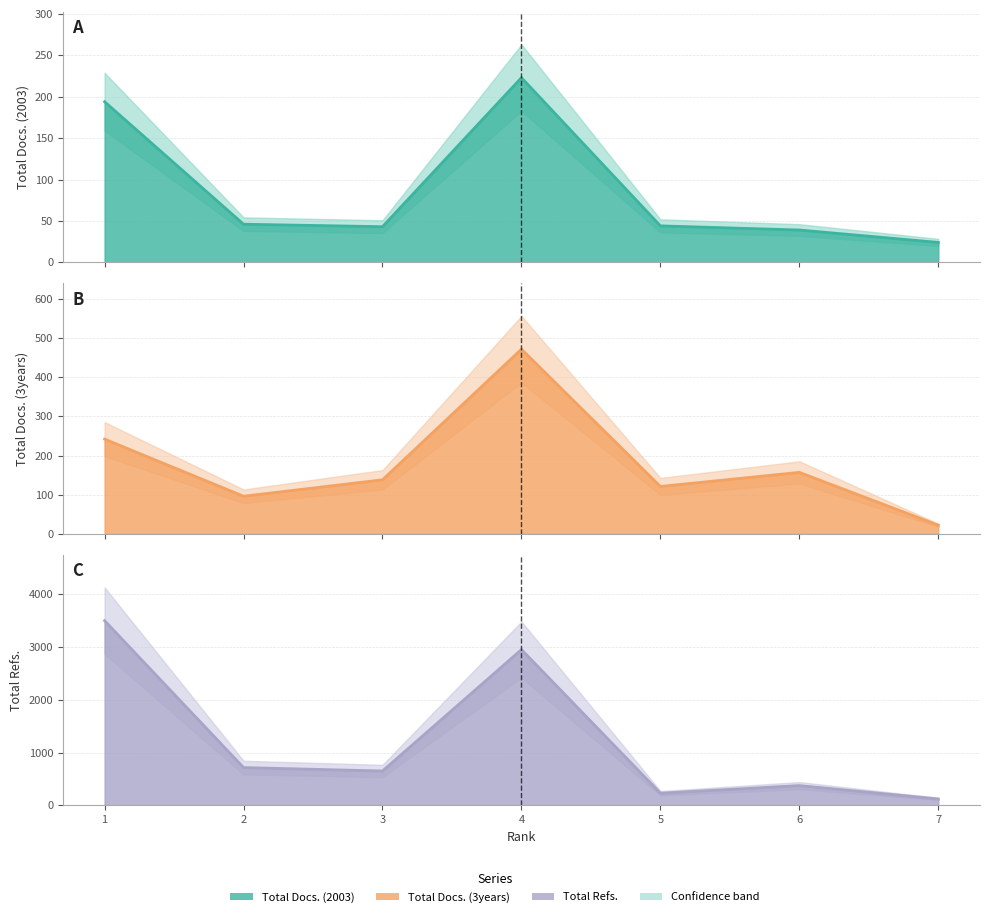

What is the difference between the highest and lowest values at 3?

607